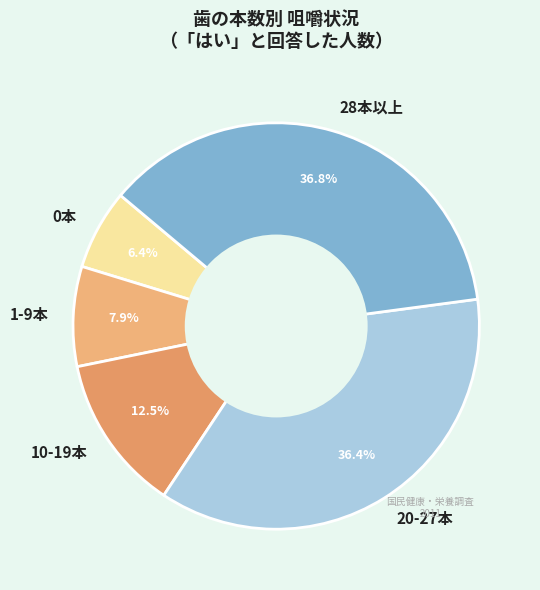

What portion of the pie excludes 28本以上?

63.2%